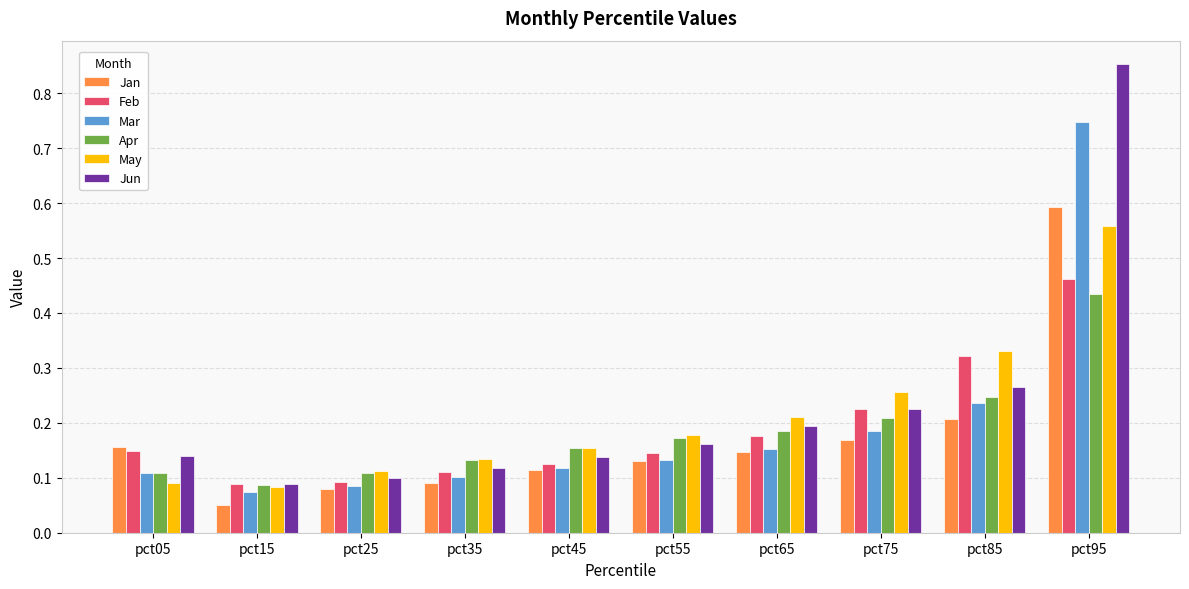

Which series has the largest range (max minus min)?

Jun